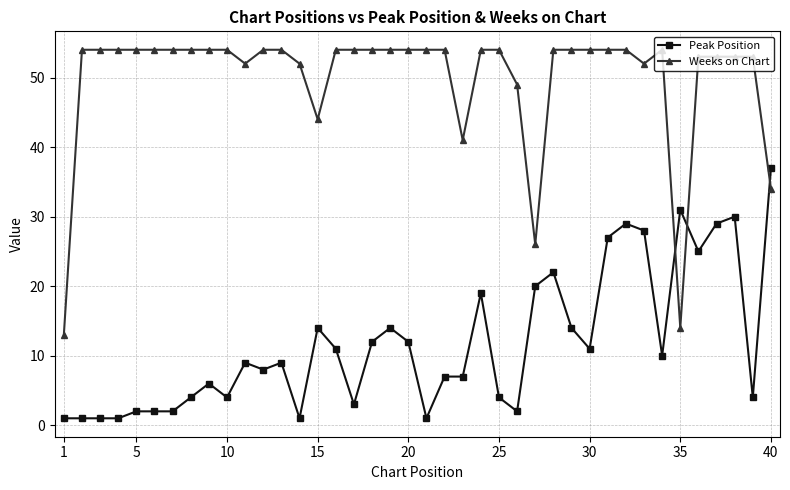

In Weeks on Chart, how many points are lower than both neighbors (excluding endpoints)?

6